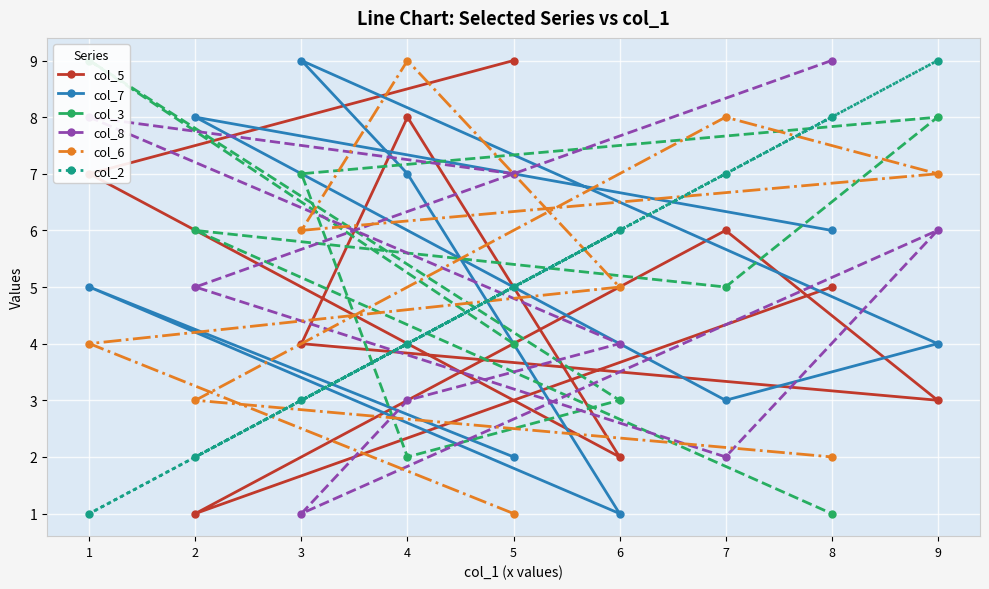

List the labels in order of col_5 value, largest first.

5, 4, 1, 7, 8, 3, 9, 6, 2